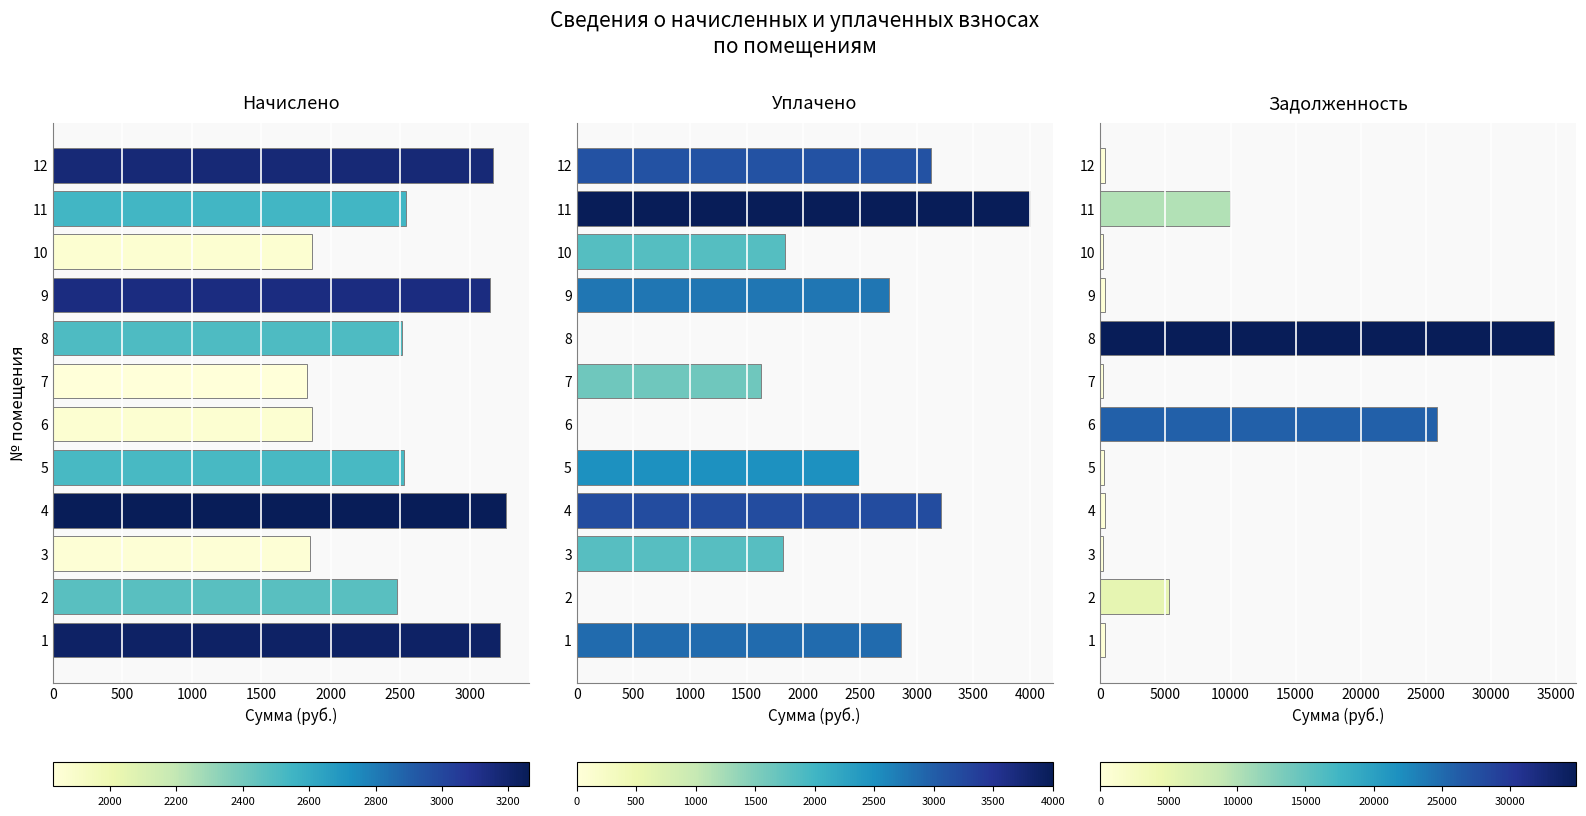

At how many categories does at least one series exceed 32927?

1